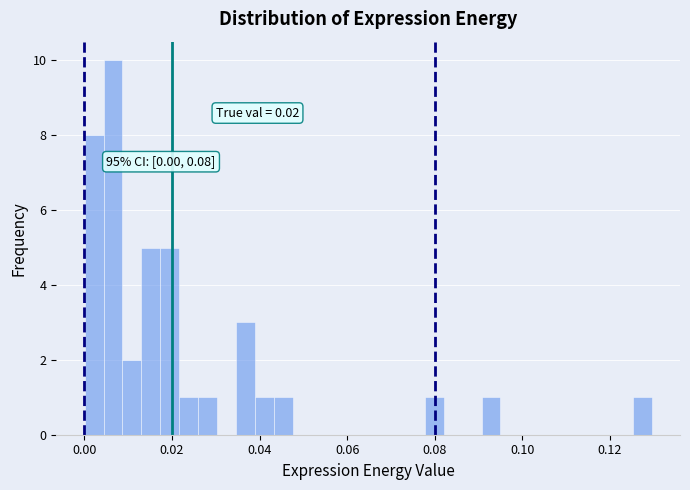

Read against the x-axis, roughly where is the centre of the tallest bar?

0.006